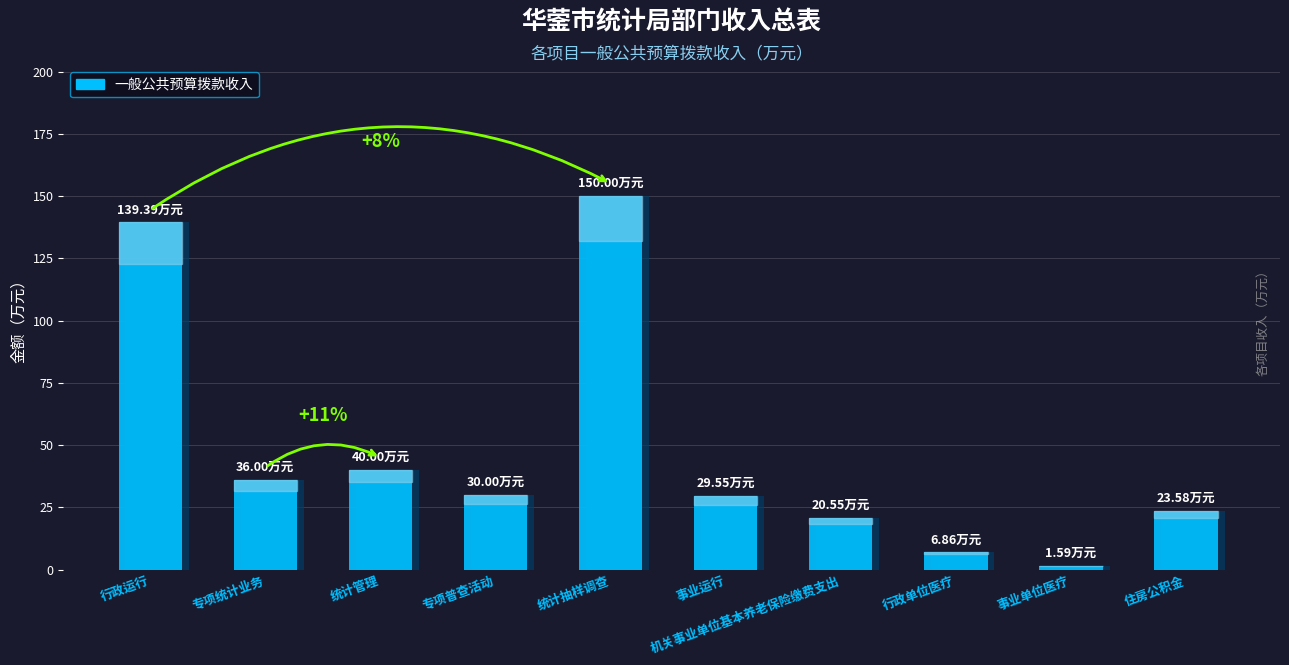

Count the number of values greater than 30.

4